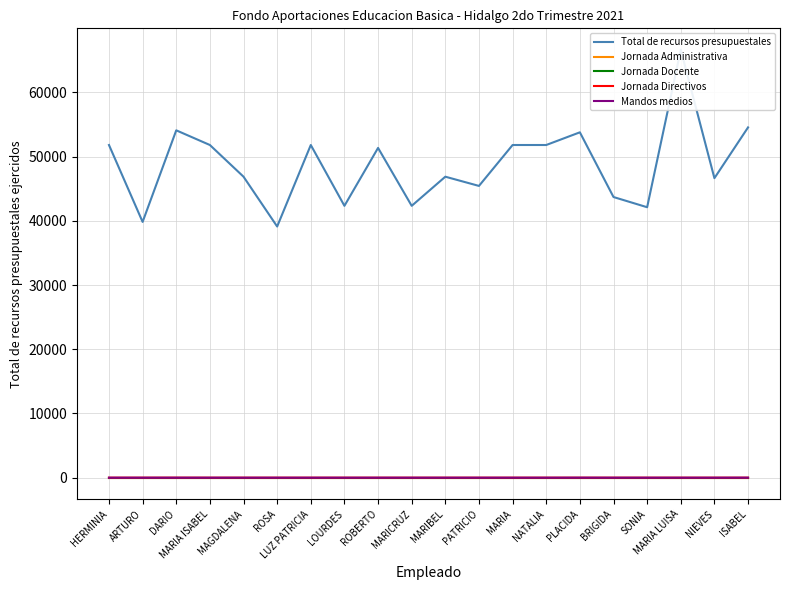

What position from the left is ROSA?

6